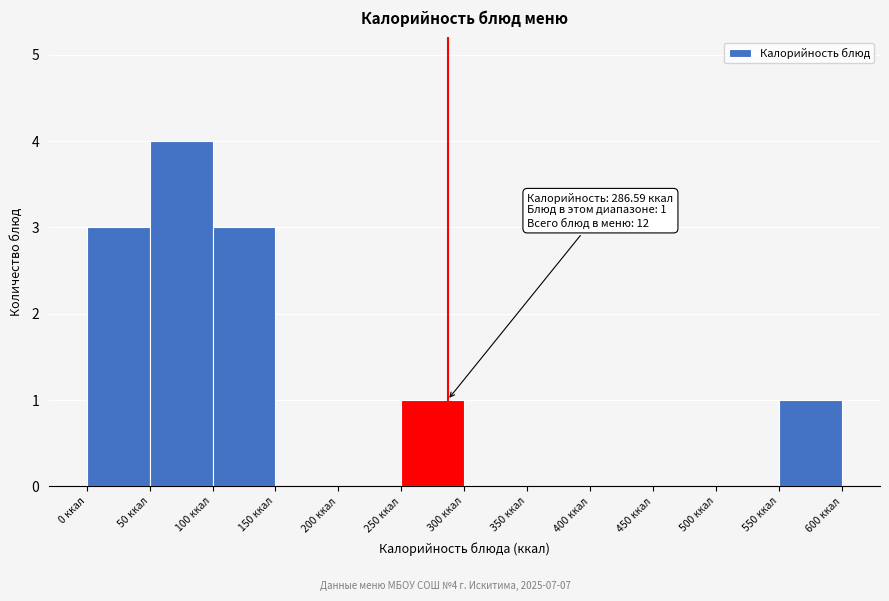

Which range on the x-axis has the tallest bar?

50 to 100